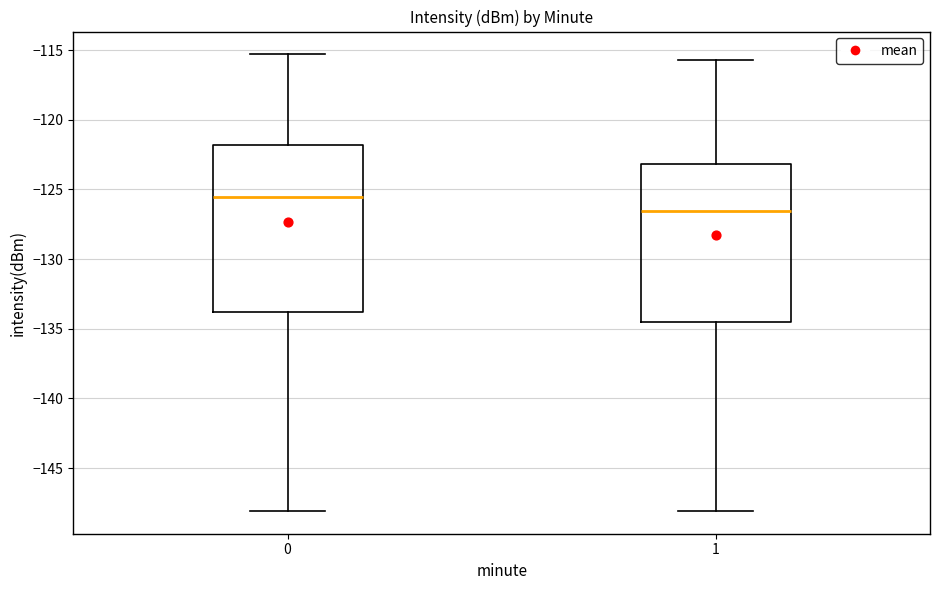

Reading left to right, transcribe this box plot: for each box, give where its median line is, the range the box spans, and where its two whiskers end, as read against the y-axis. The values are not printed on the chart, so give them approximately, as read against the axis.

0: median -125.5, box -134.0 to -122.0, whiskers -148.0 to -115.5
1: median -126.5, box -134.5 to -123.0, whiskers -148.0 to -115.5